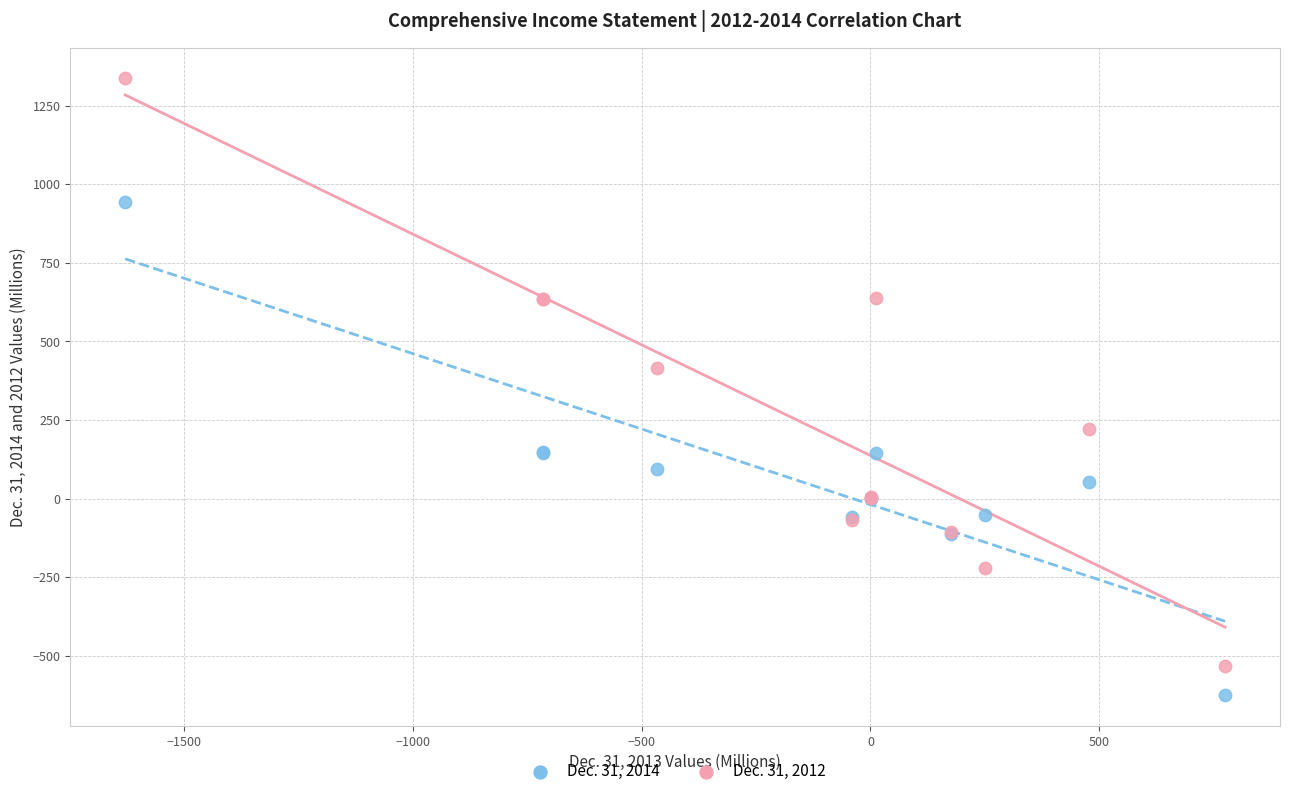

What is the X range (max minus min) for the scatter plot?

2401.6